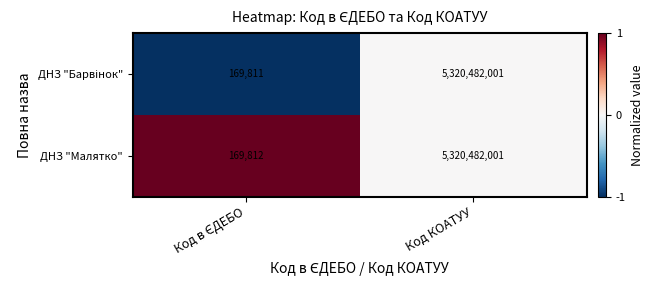

What is the highest value of the ДНЗ "Малятко" series?

5320482001